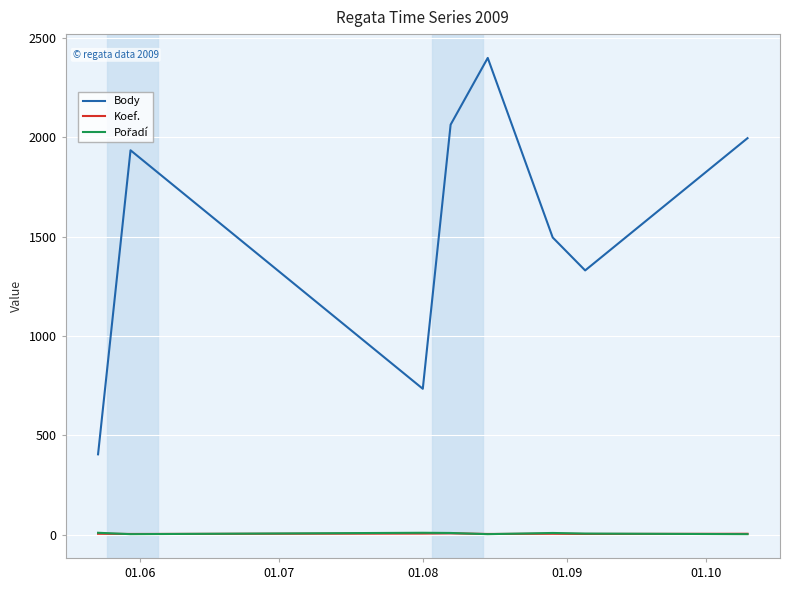

True or false: Koef. and Body intersect in this chart.

False